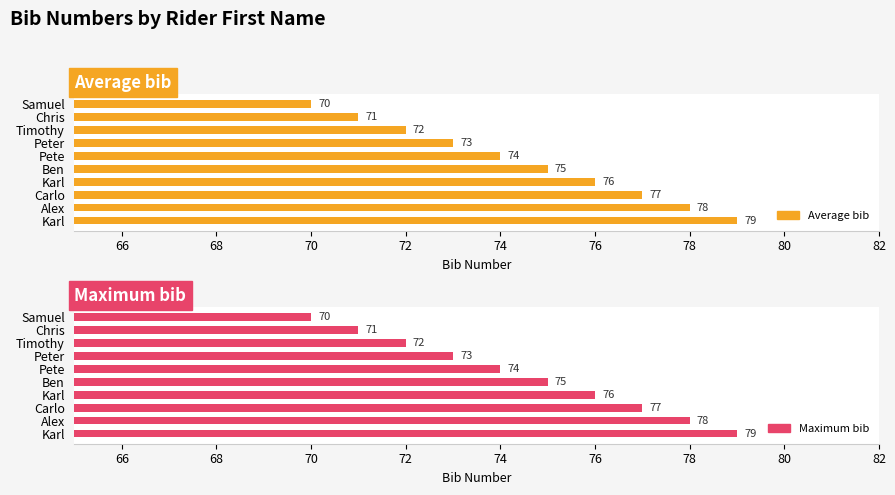

What is the total value across all series at Karl?

152